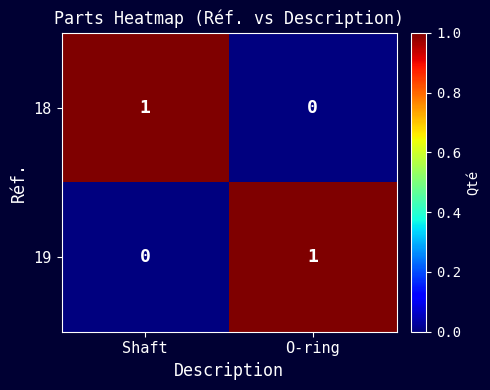

Reading left to right, what are all the values shown in this chart?

18: Shaft=1	O-ring=0
19: Shaft=0	O-ring=1